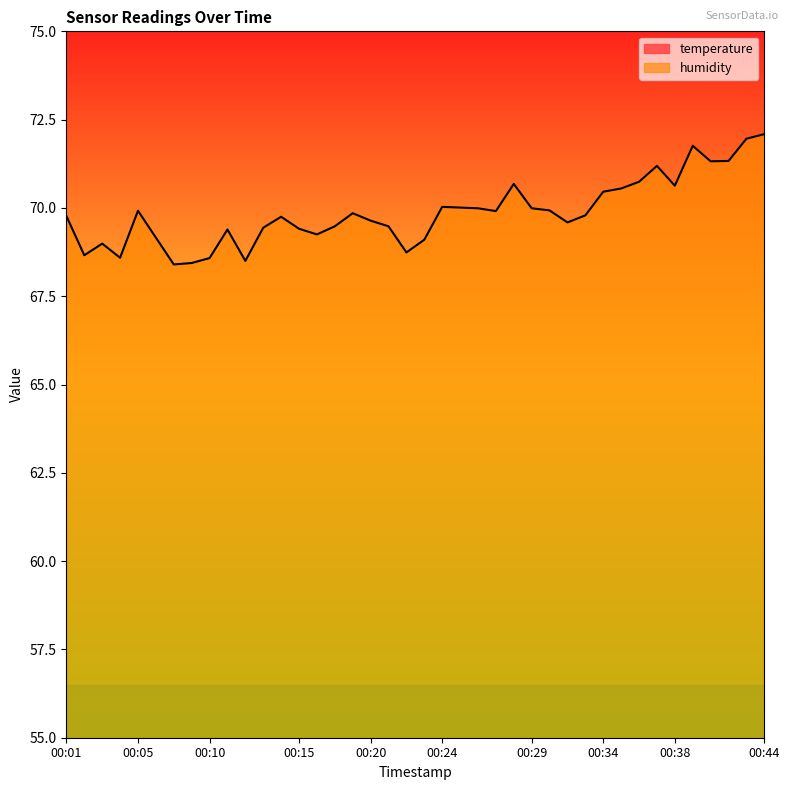

What is the maximum value shown in the chart?

72.1